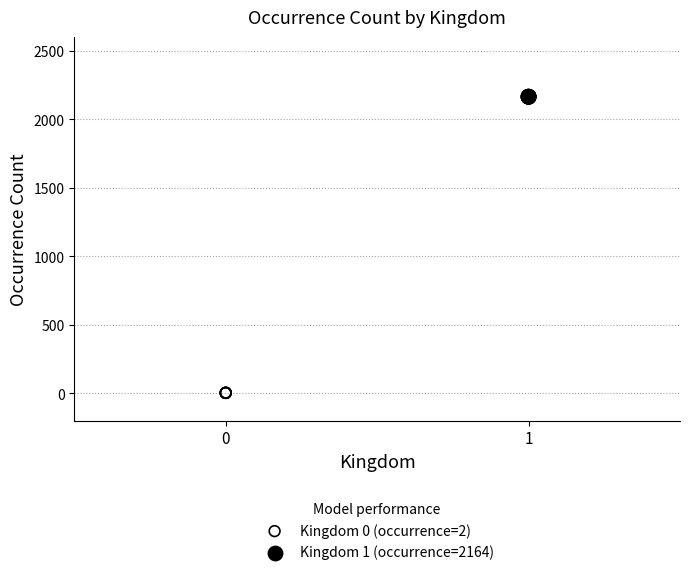

Which series contains the highest Y value?

Kingdom 1 (occurrence=2164)